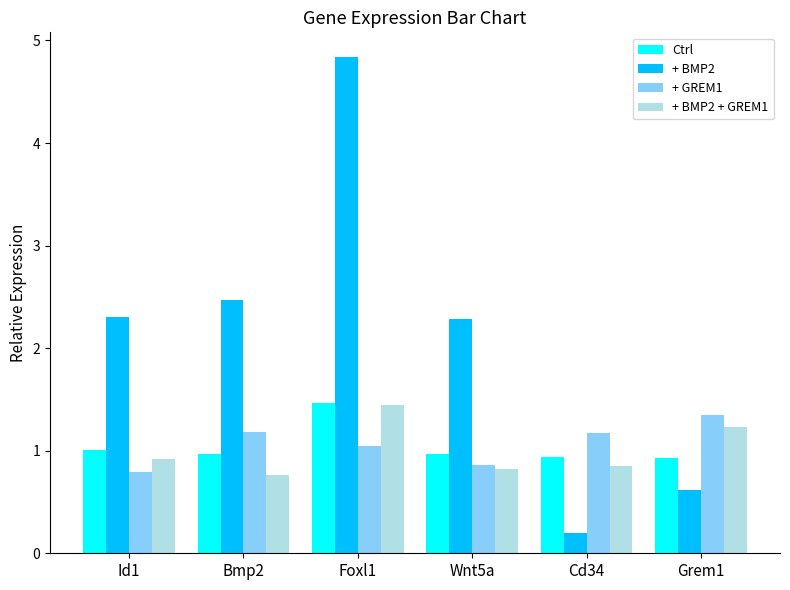

Reading left to right, list all the values displayed in this chart.

Ctrl: Id1=1.0	Bmp2=1.0	Foxl1=1.5	Wnt5a=1.0	Cd34=0.9	Grem1=0.9
+ BMP2: Id1=2.3	Bmp2=2.5	Foxl1=4.8	Wnt5a=2.3	Cd34=0.2	Grem1=0.6
+ GREM1: Id1=0.8	Bmp2=1.2	Foxl1=1.1	Wnt5a=0.9	Cd34=1.2	Grem1=1.3
+ BMP2 + GREM1: Id1=0.9	Bmp2=0.8	Foxl1=1.4	Wnt5a=0.8	Cd34=0.9	Grem1=1.2